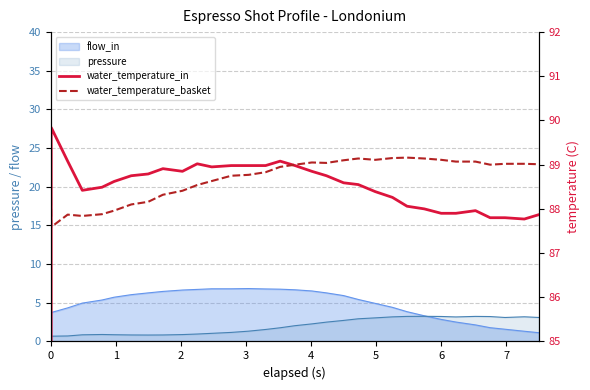

After their last crossing, which series has the higher values: water_temperature_in or water_temperature_basket?

water_temperature_basket